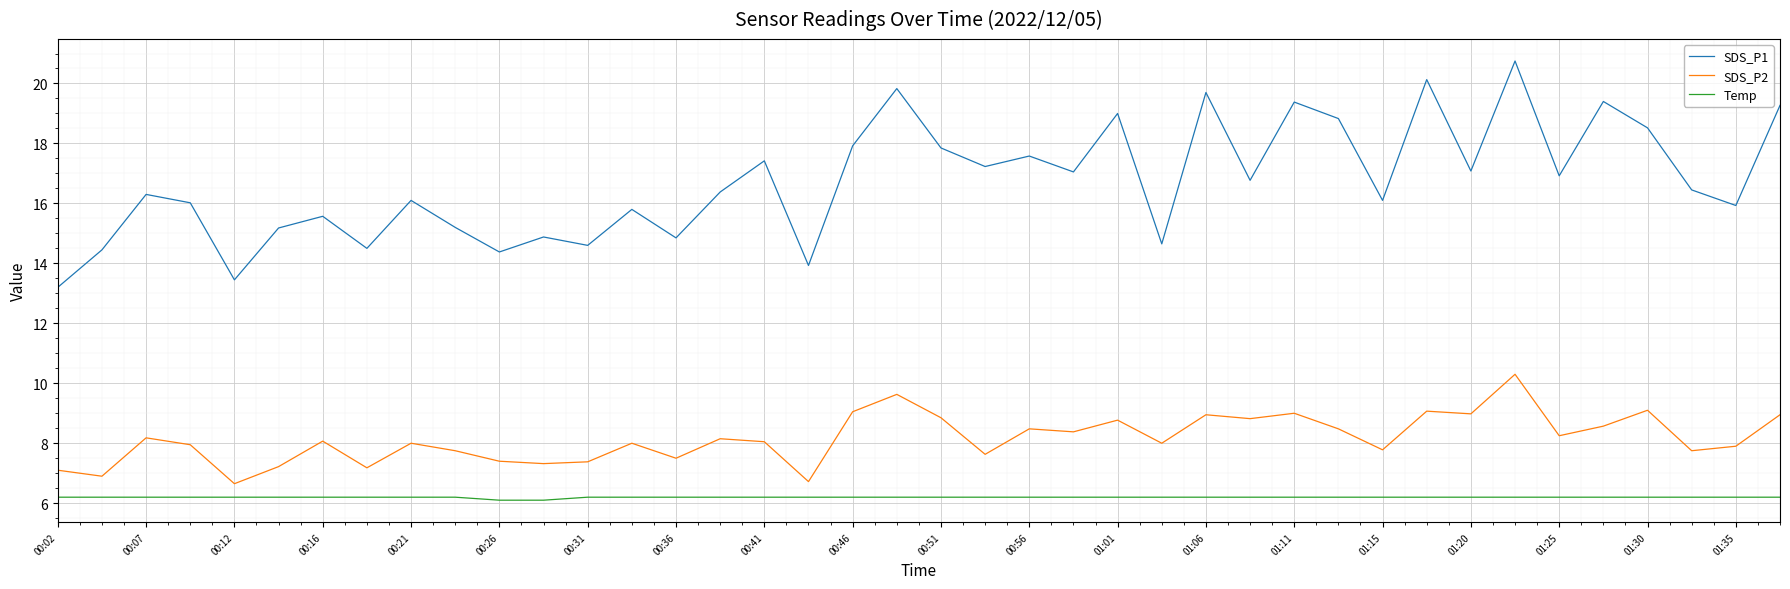

True or false: SDS_P1 and SDS_P2 cross at least once.

False